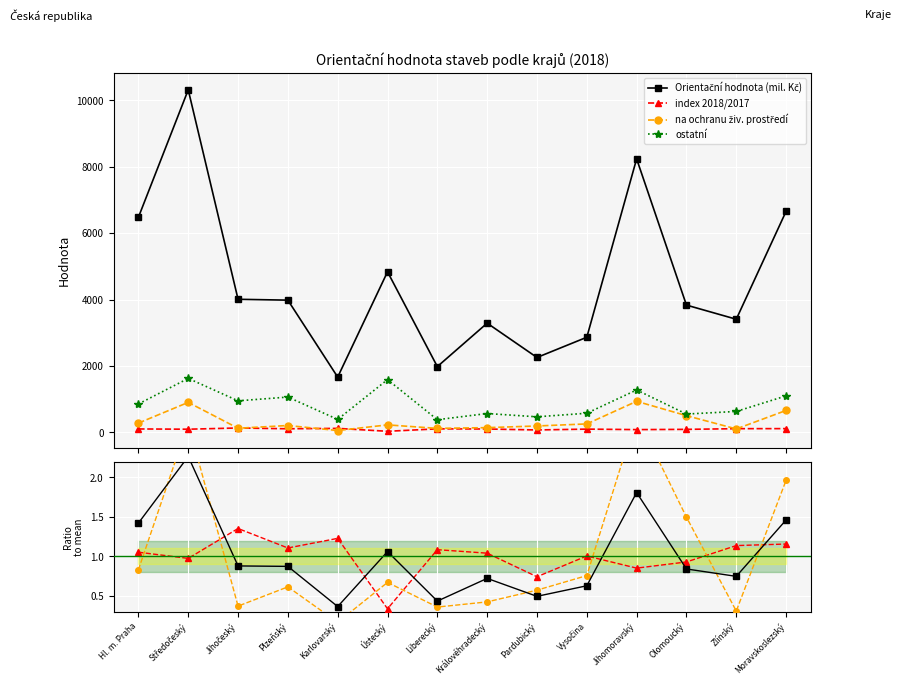

Reading left to right, list all the values displayed in this chart.

Orientační hodnota (mil. Kč): Hl. m. Praha=6480.0	Středočeský=10321.0	Jihočeský=4010.0	Plzeňský=3984.0	Karlovarský=1666.0	Ústecký=4838.0	Liberecký=1982.0	Královéhradecký=3291.0	Pardubický=2257.0	Vysočina=2866.0	Jihomoravský=8241.0	Olomoucký=3835.0	Zlínský=3409.0	Moravskoslezský=6660.0
index 2018/2017: Hl. m. Praha=1.1	Středočeský=1.0	Jihočeský=1.4	Plzeňský=1.1	Karlovarský=1.2	Ústecký=0.3	Liberecký=1.1	Královéhradecký=1.0	Pardubický=0.7	Vysočina=1.0	Jihomoravský=0.9	Olomoucký=0.9	Zlínský=1.1	Moravskoslezský=1.2
na ochranu živ. prostředí: Hl. m. Praha=280.0	Středočeský=904.0	Jihočeský=125.0	Plzeňský=207.0	Karlovarský=56.0	Ústecký=226.0	Liberecký=121.0	Královéhradecký=143.0	Pardubický=193.0	Vysočina=255.0	Jihomoravský=936.0	Olomoucký=504.0	Zlínský=104.0	Moravskoslezský=661.0
ostatní: Hl. m. Praha=856.0	Středočeský=1626.0	Jihočeský=951.0	Plzeňský=1064.0	Karlovarský=391.0	Ústecký=1590.0	Liberecký=382.0	Královéhradecký=568.0	Pardubický=469.0	Vysočina=577.0	Jihomoravský=1278.0	Olomoucký=552.0	Zlínský=631.0	Moravskoslezský=1100.0